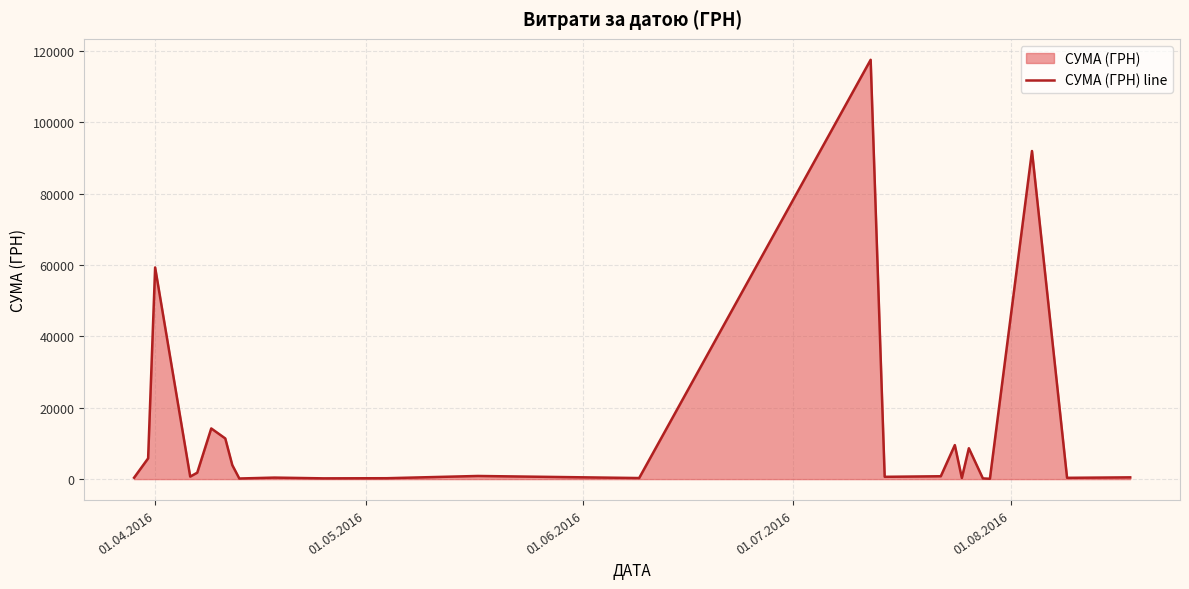

What is the difference between the maximum and minimum values?

117471.0